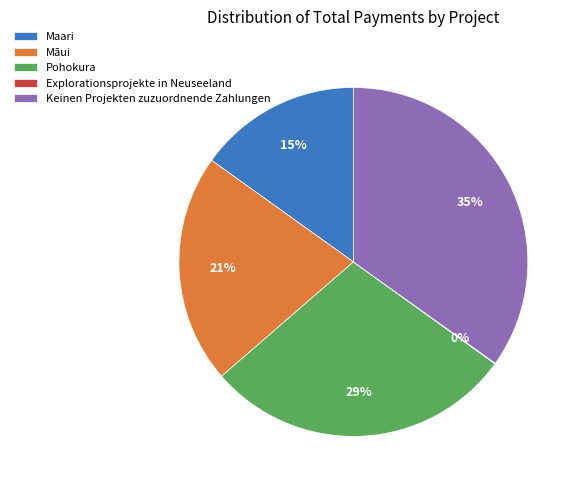

To the nearest percent, what is the average slice percentage?

20%